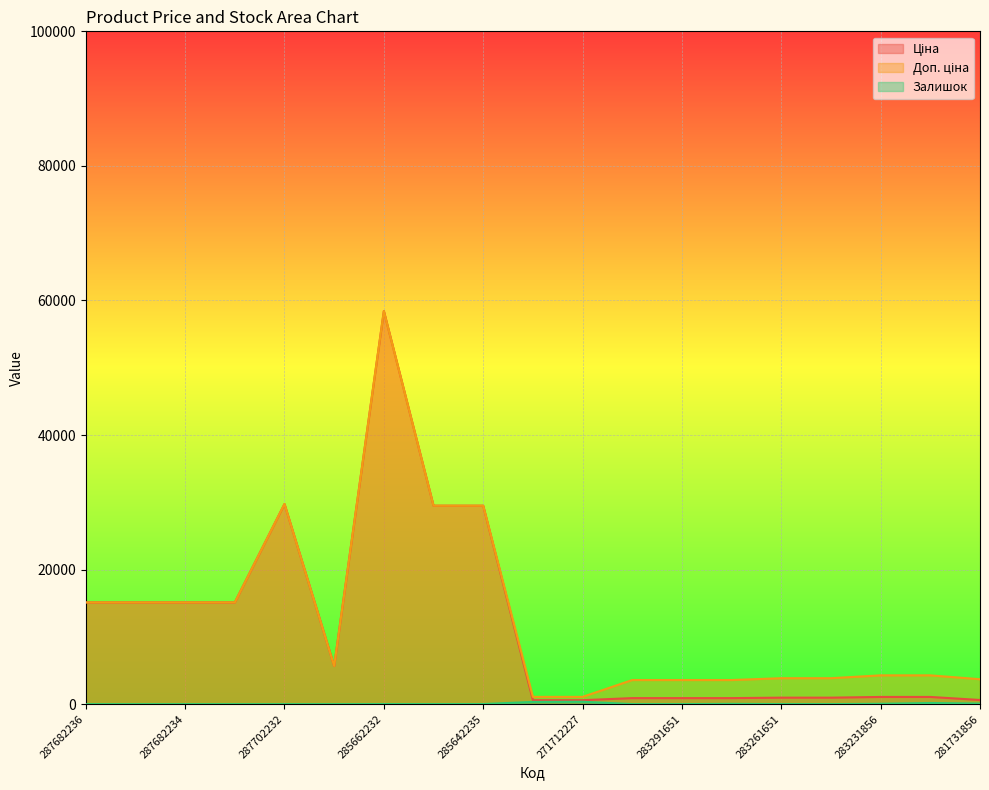

Which series has the widest spread of values?

Ціна